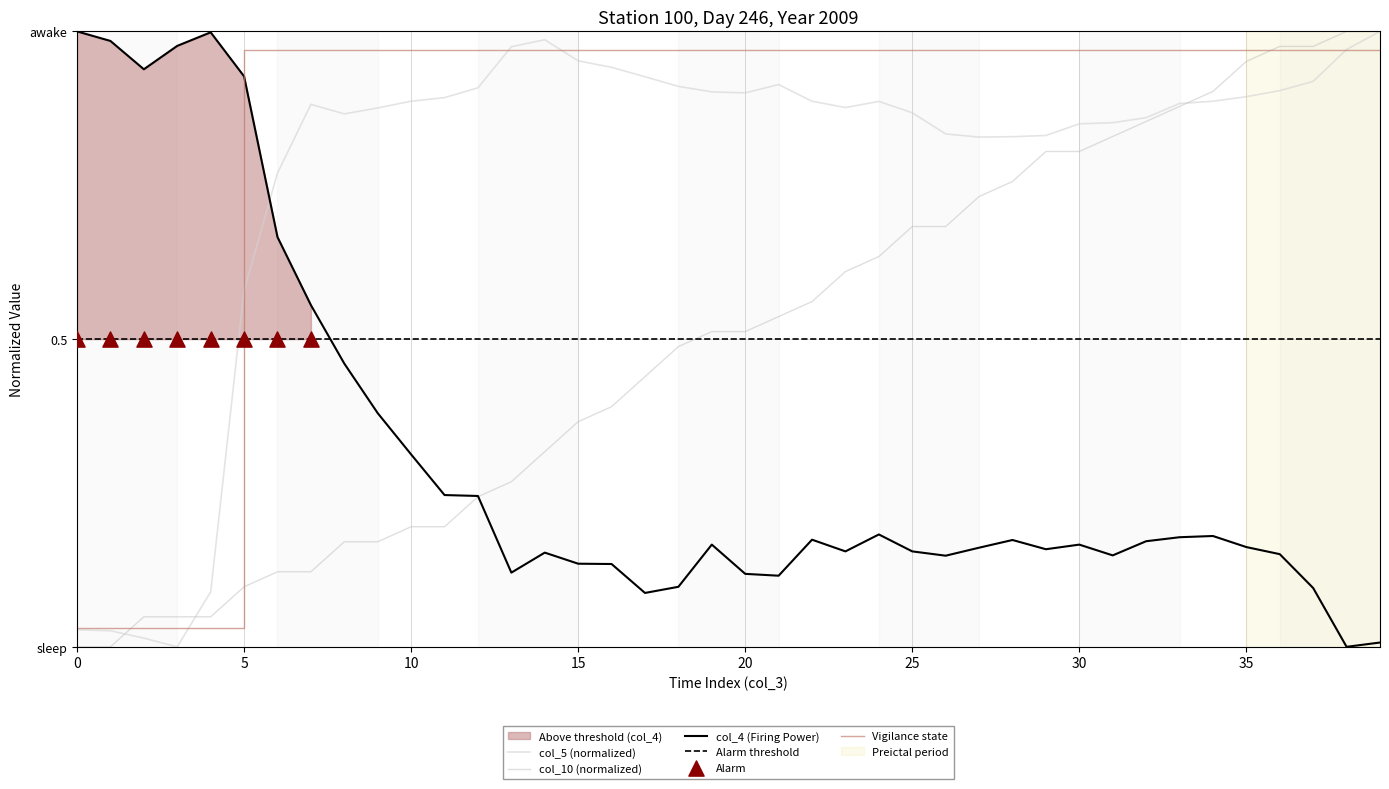

What is the total value across all series at 22?

1.6